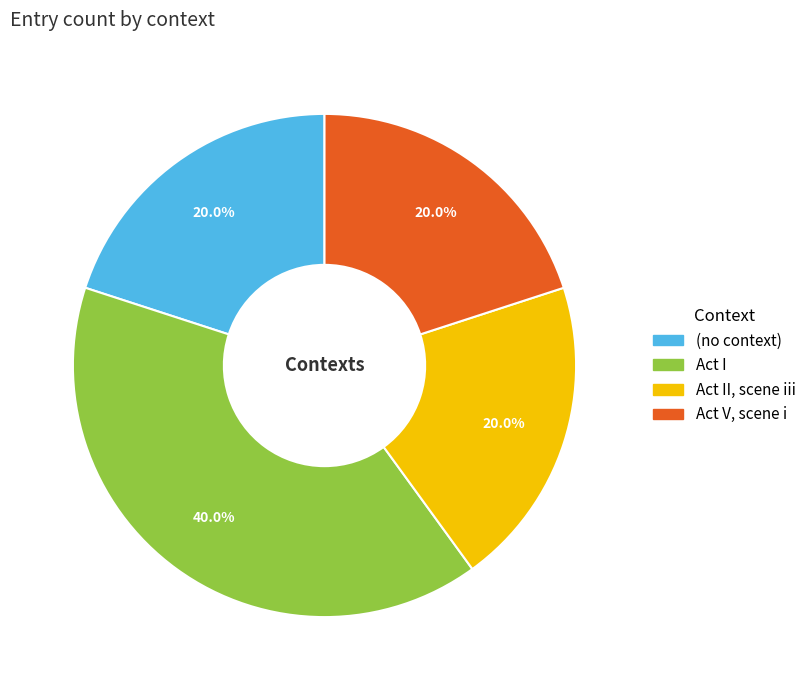

Is there a majority slice in this chart?

No